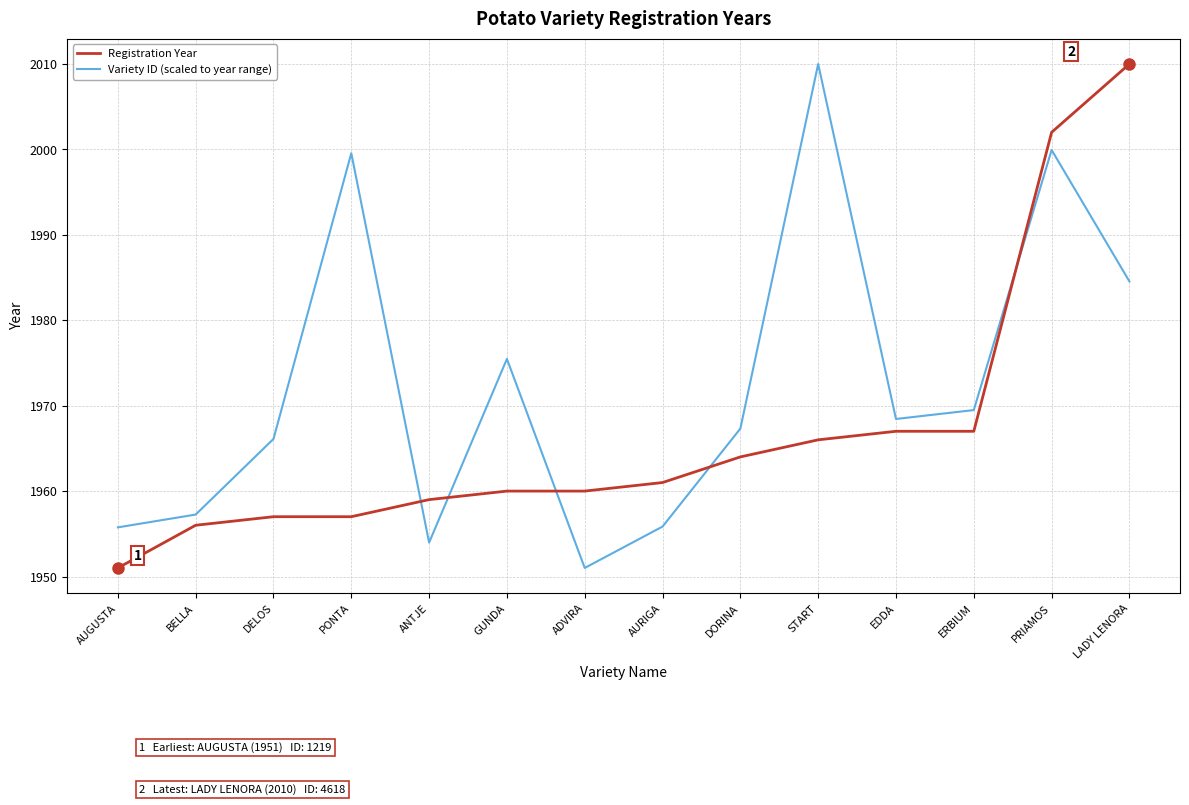

At which category is the sum across all series the highest?

PRIAMOS